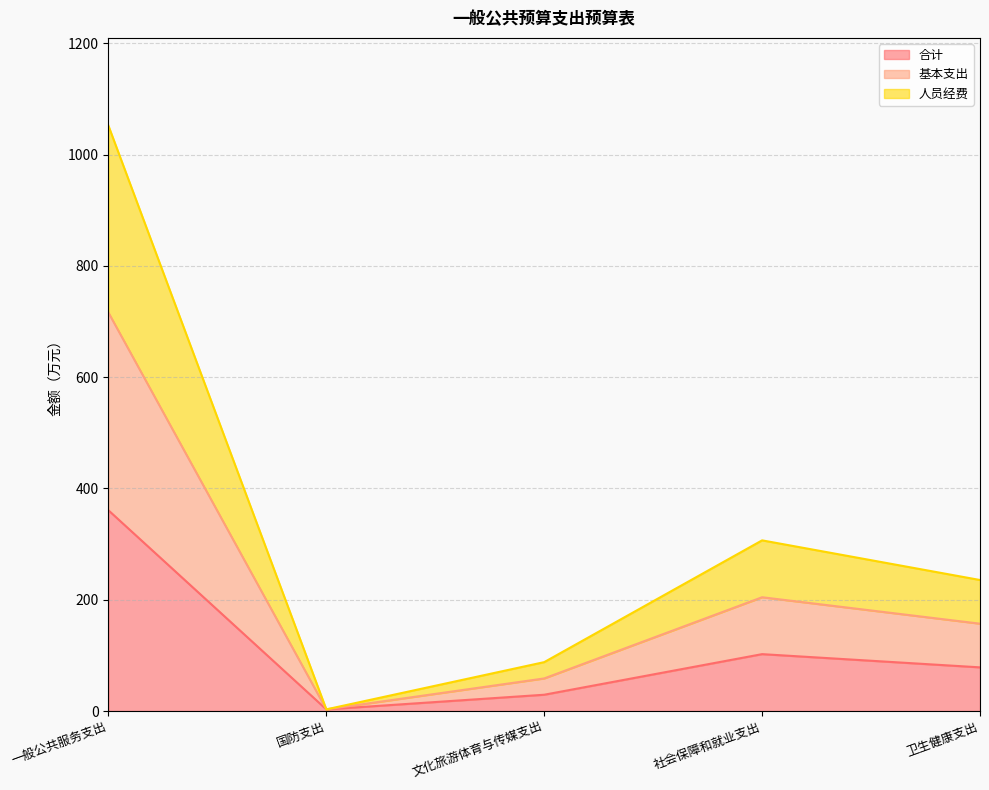

What is the maximum value for 合计?

360.7